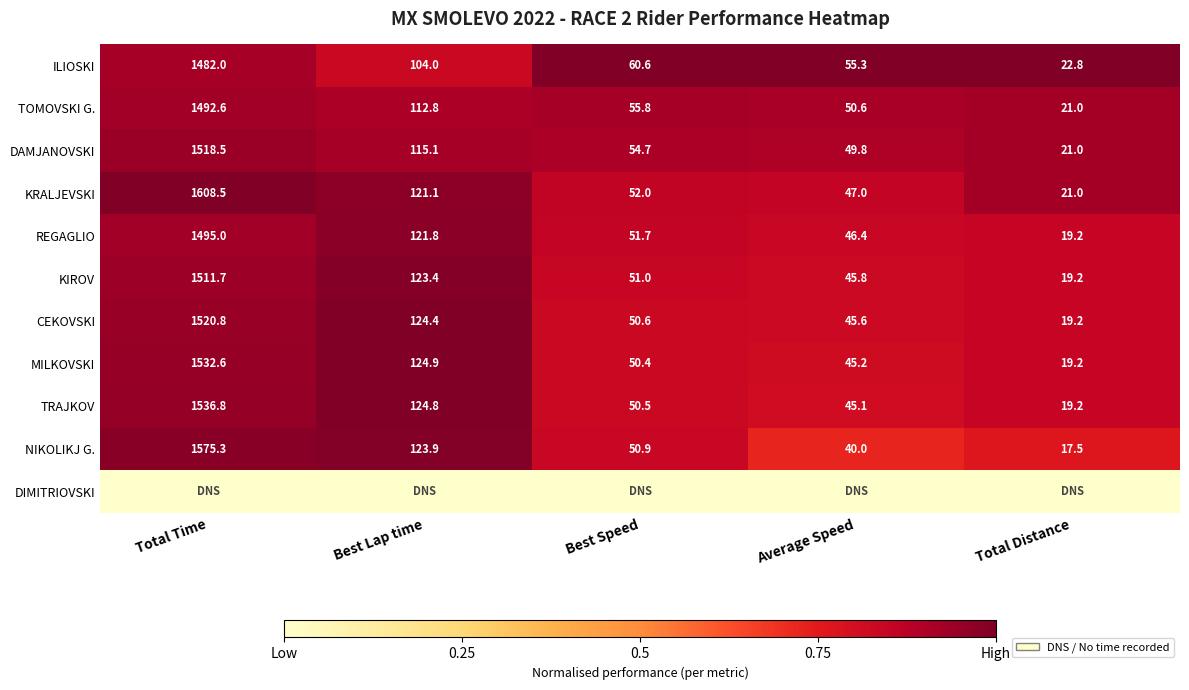

Where does the ILIOSKI series first go above 60?

Total Time